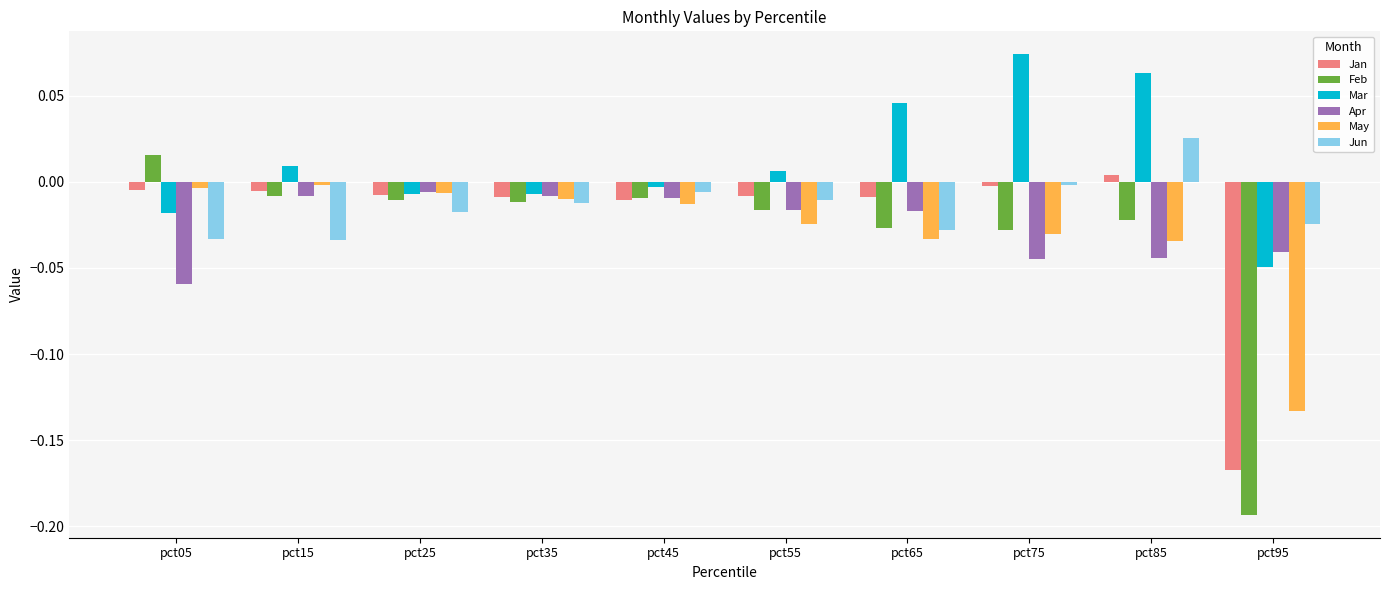

Which category has the highest value across all series?

pct75